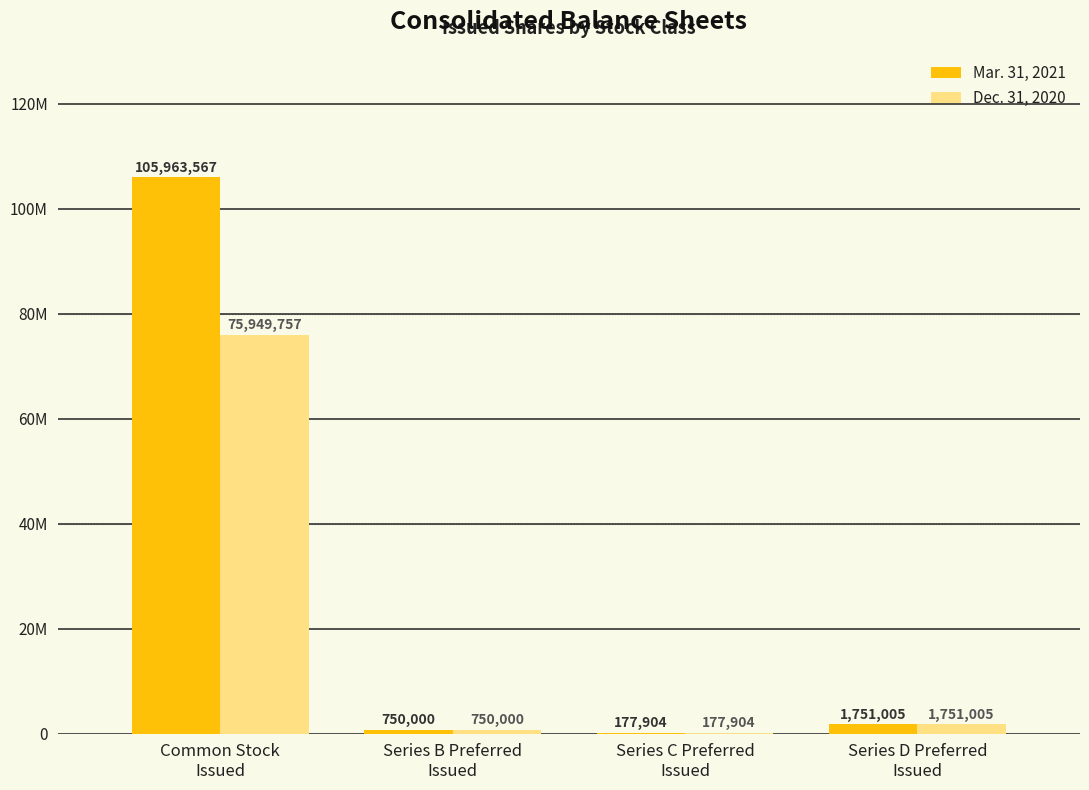

At which category is the sum across all series the highest?

Common Stock
Issued